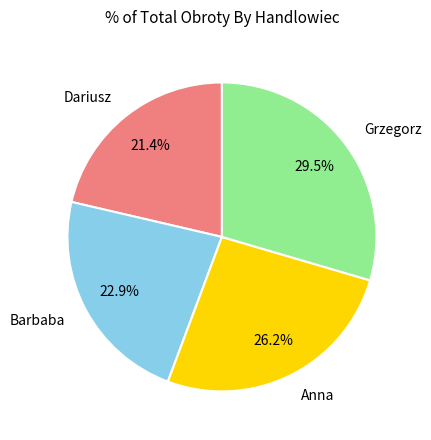

Is there any slice that represents more than half of the pie?

No